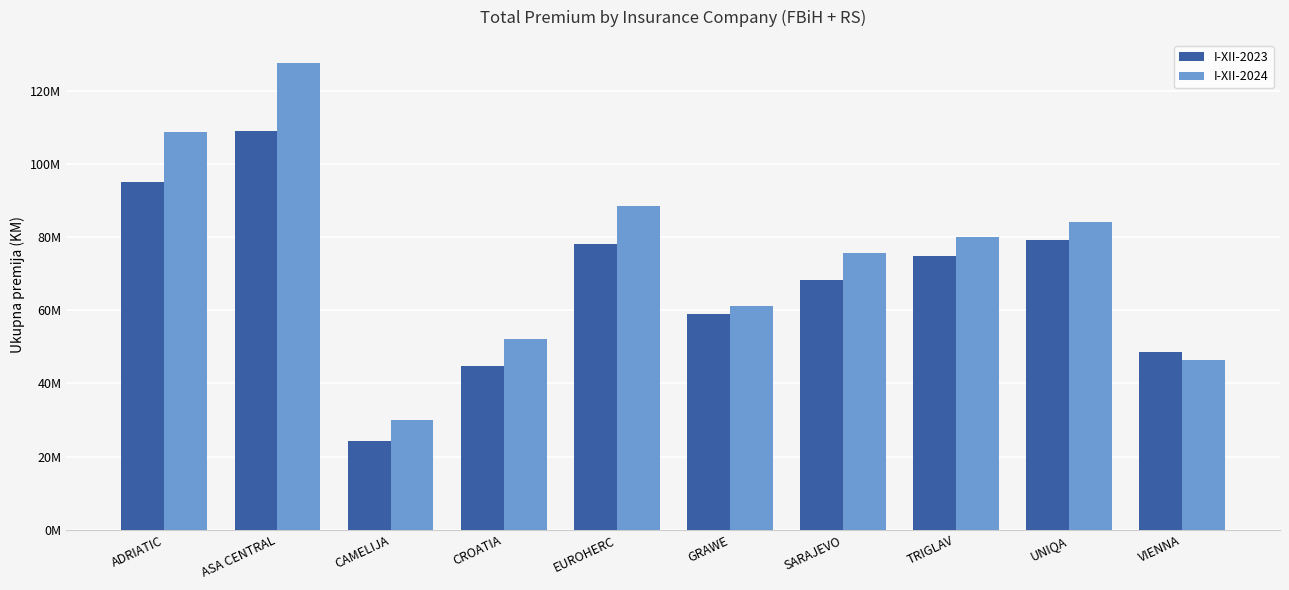

Rank the series at TRIGLAV from lowest to highest value.

I-XII-2023, I-XII-2024